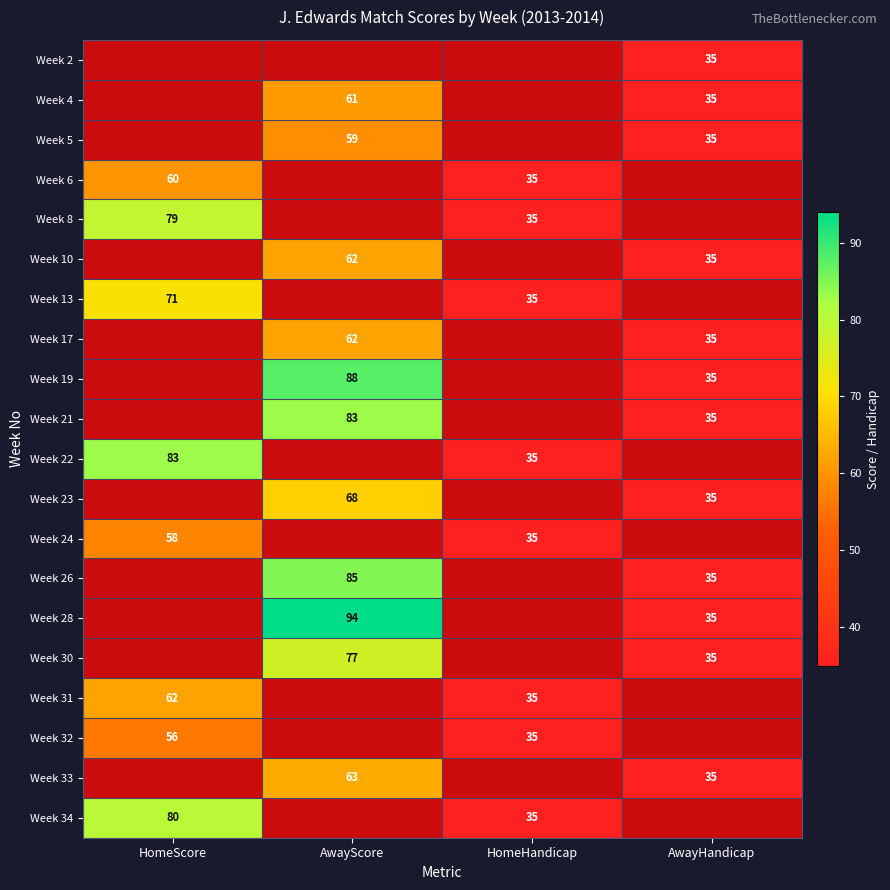

The value of Week 33 at AwayHandicap is 35. True or false?

True